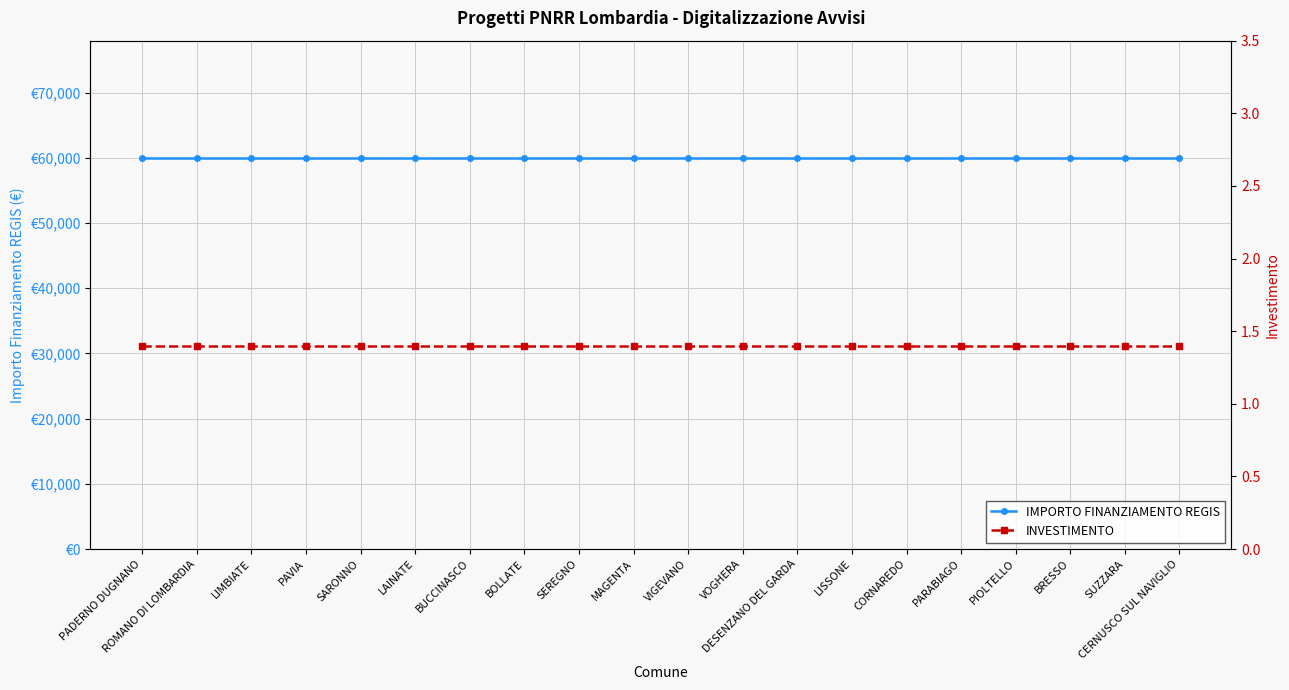

True or false: IMPORTO FINANZIAMENTO REGIS and INVESTIMENTO cross at least once.

False